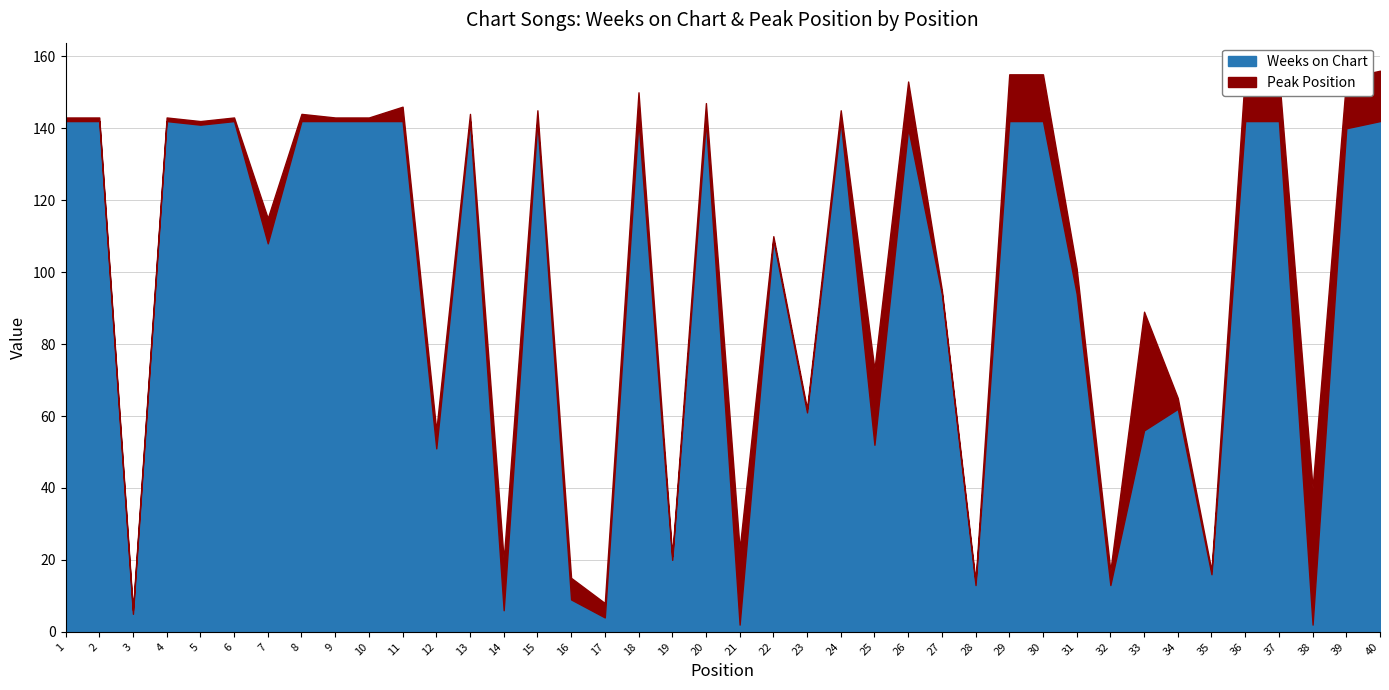

The Peak Position series shows 2 at 13. True or false?

True